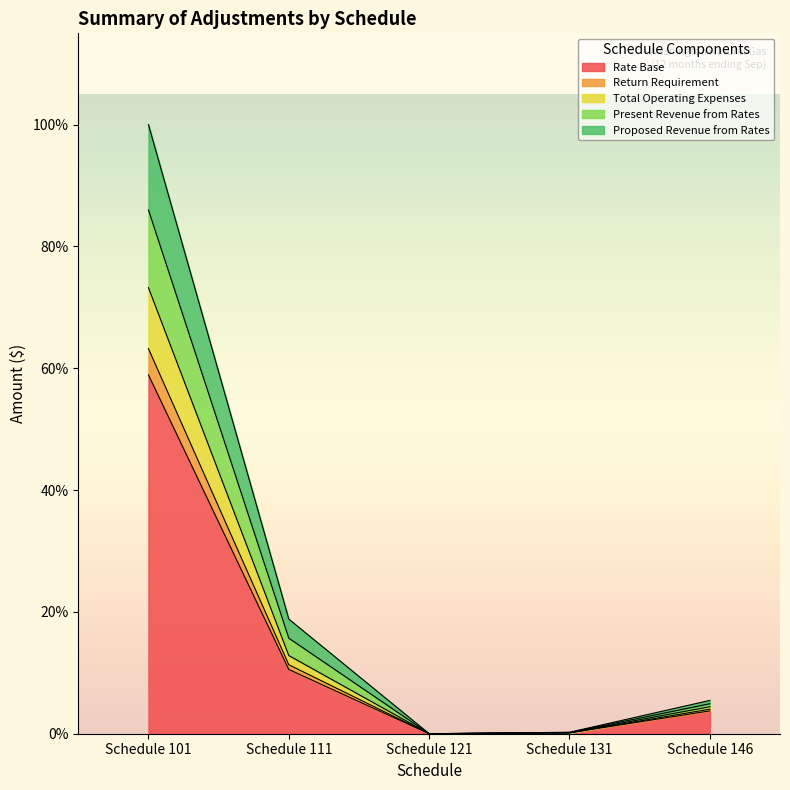

True or false: Proposed Revenue from Rates and Return Requirement cross at least once.

False